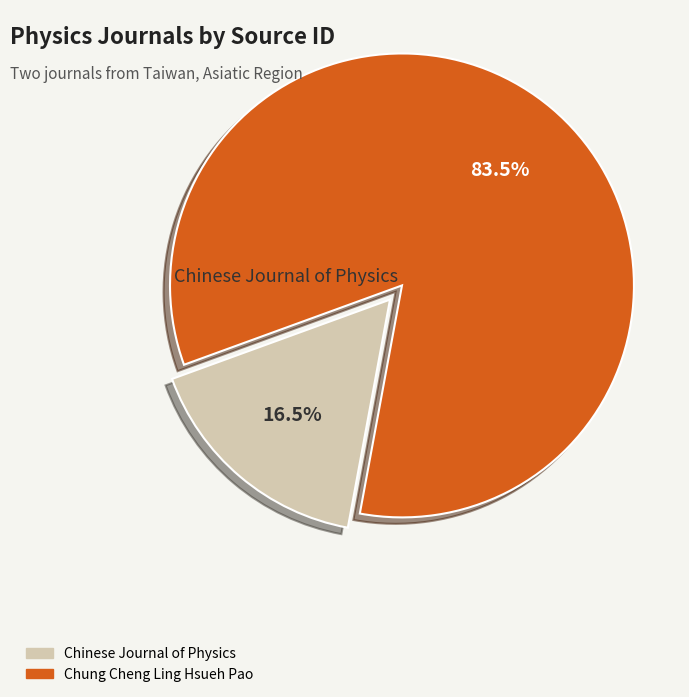

How much of the chart is everything except Chinese Journal of Physics?

83.5%